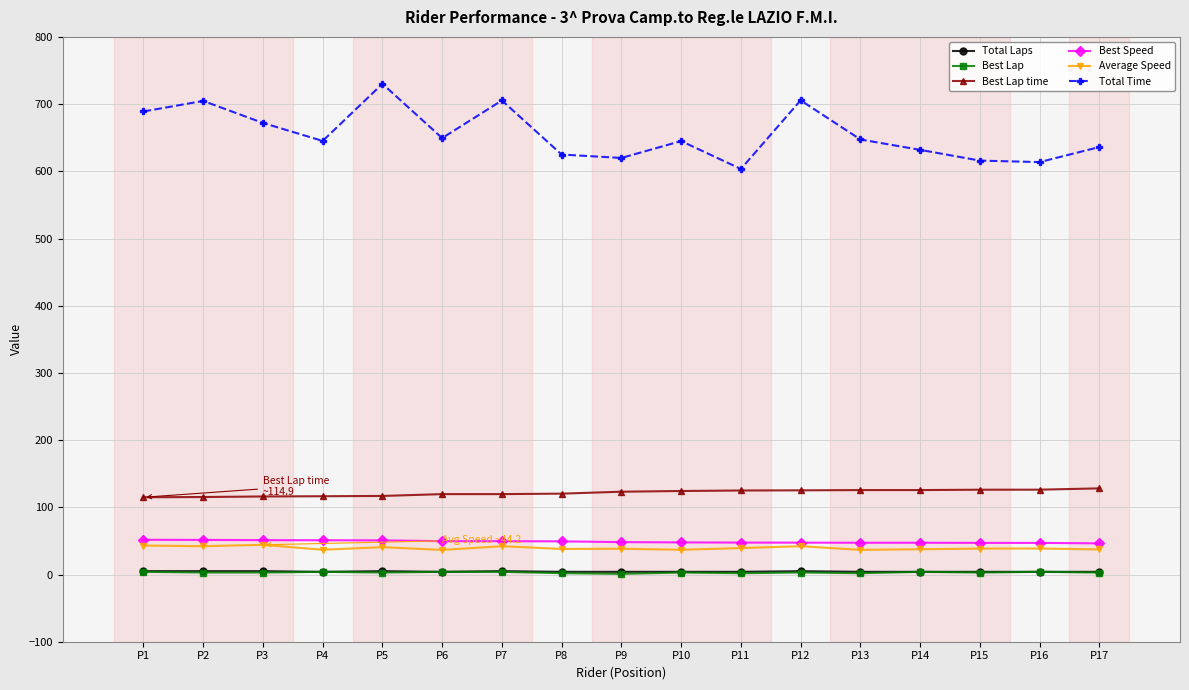

True or false: Average Speed and Total Laps cross at least once.

False